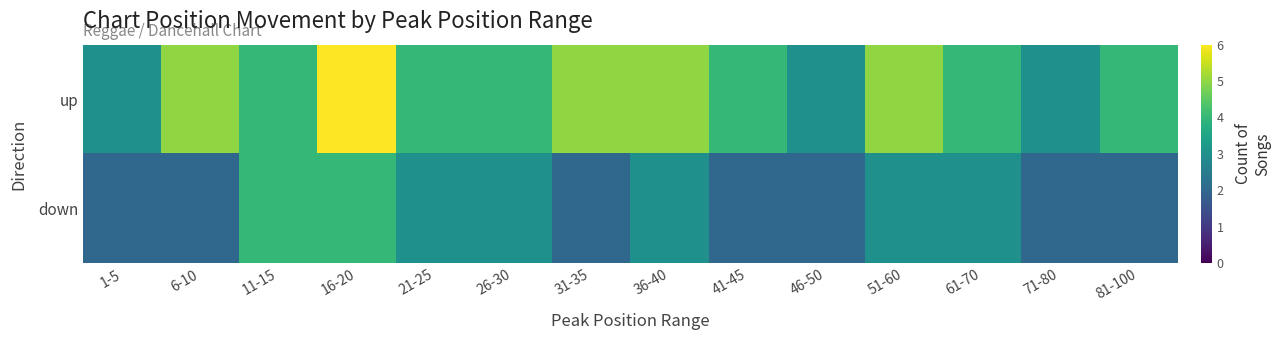

Which label corresponds to the largest value in the chart?

16-20